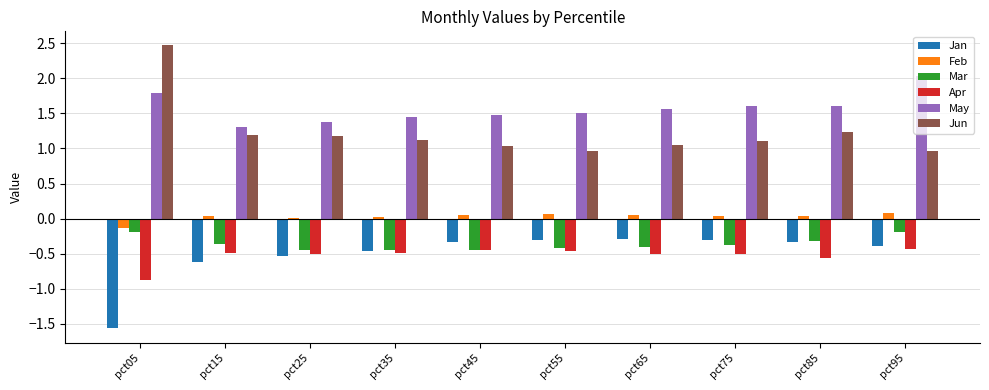

True or false: Mar has a value of -0.2 at pct05.

True